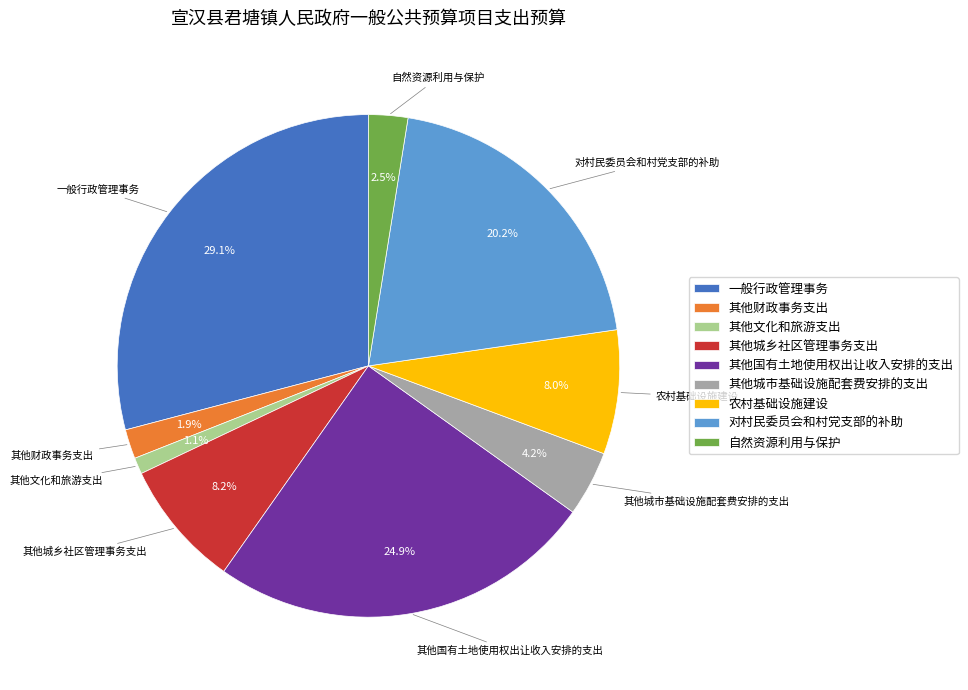

Is there a majority slice in this chart?

No